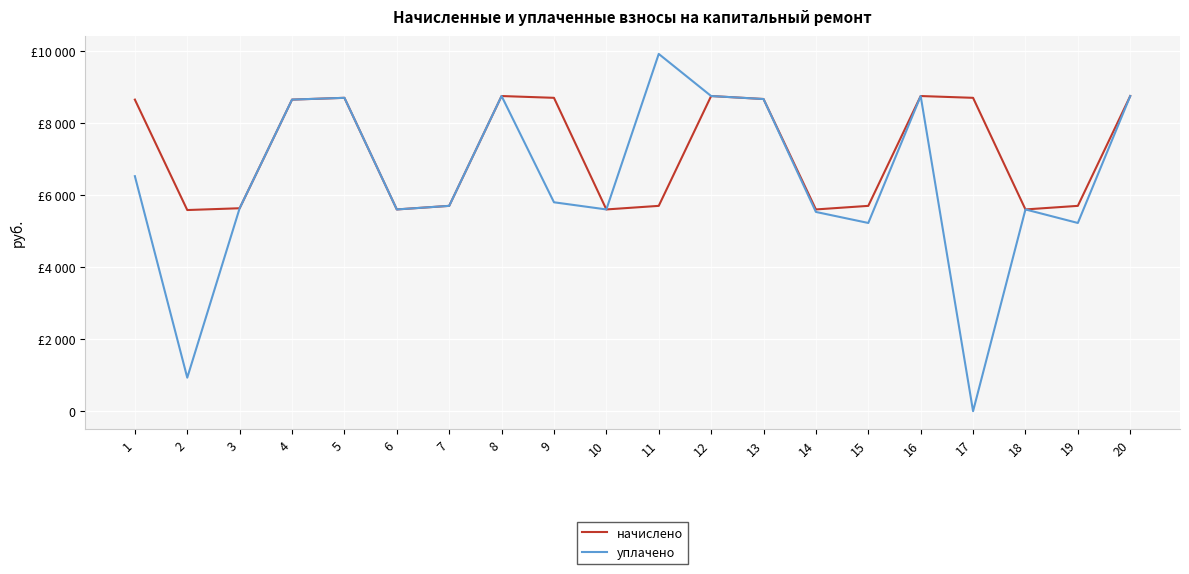

Is the value of начислено at 8 greater than the value of уплачено at 13?

Yes